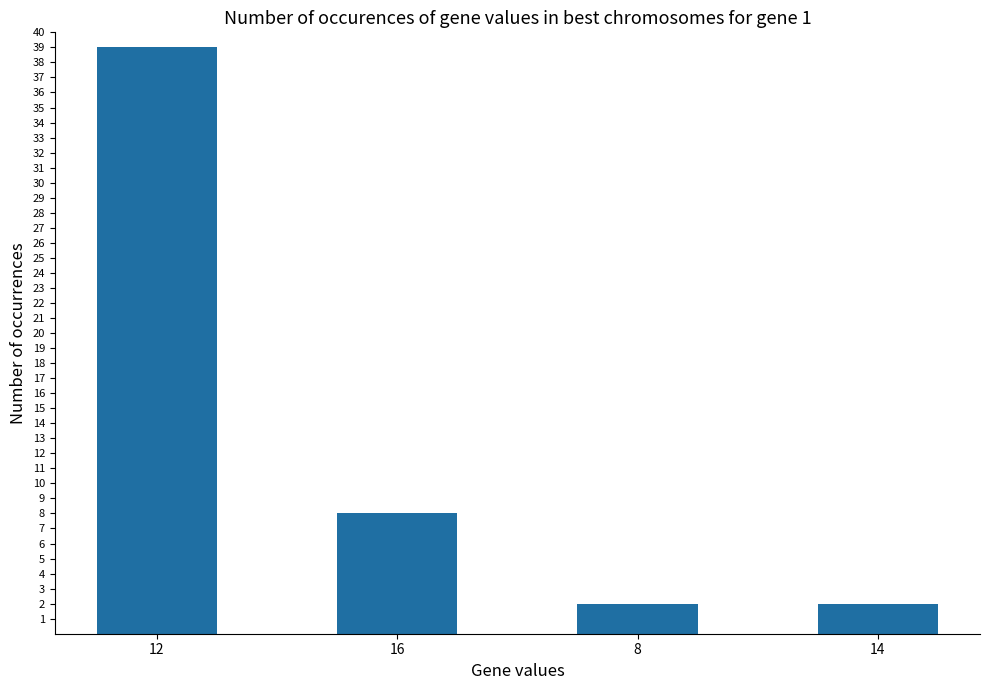

Approximately how many times larger is the value at 12 compared to 16?

4.9